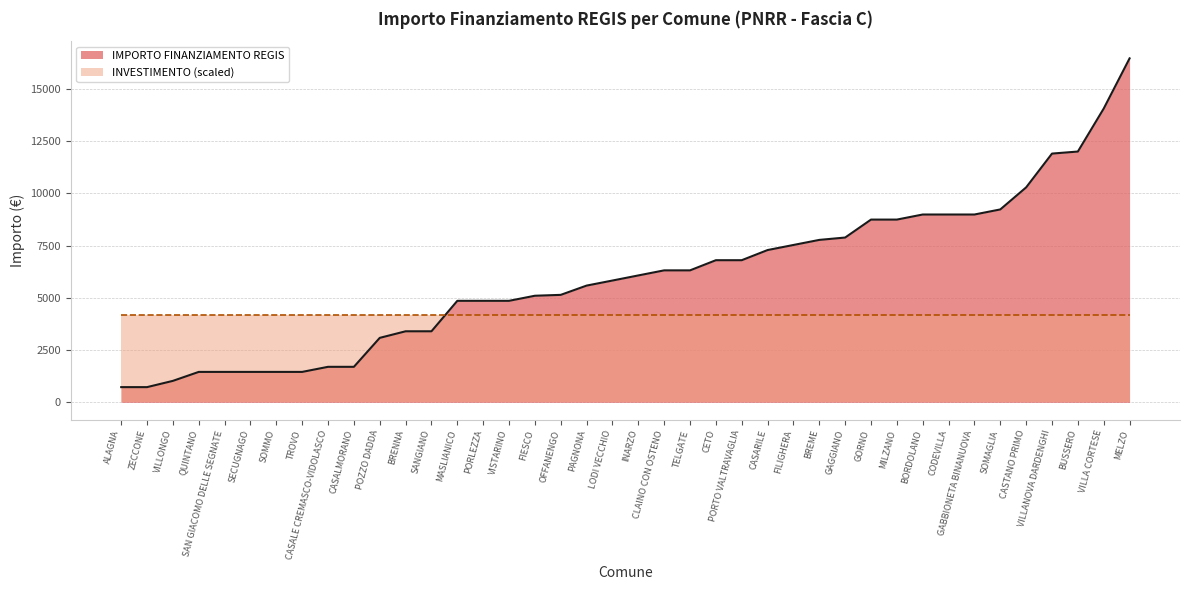

What is the maximum value shown in the chart?

16464